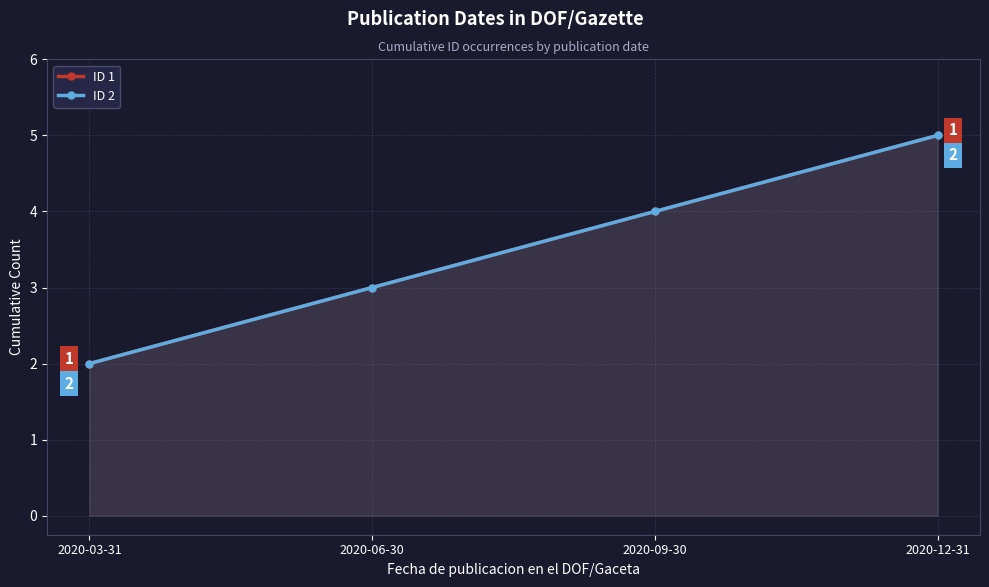

What is the minimum value for ID 2?

2